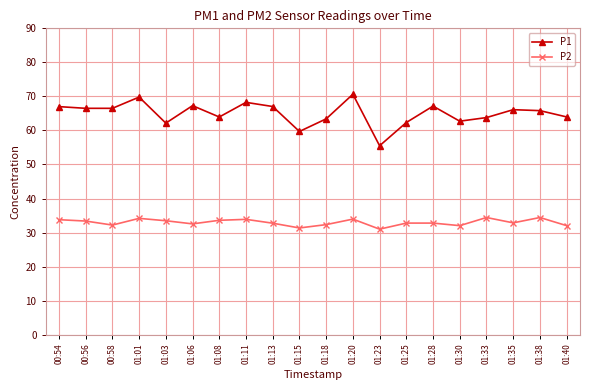

True or false: P1 has more than 2 points higher than both neighbors.

True